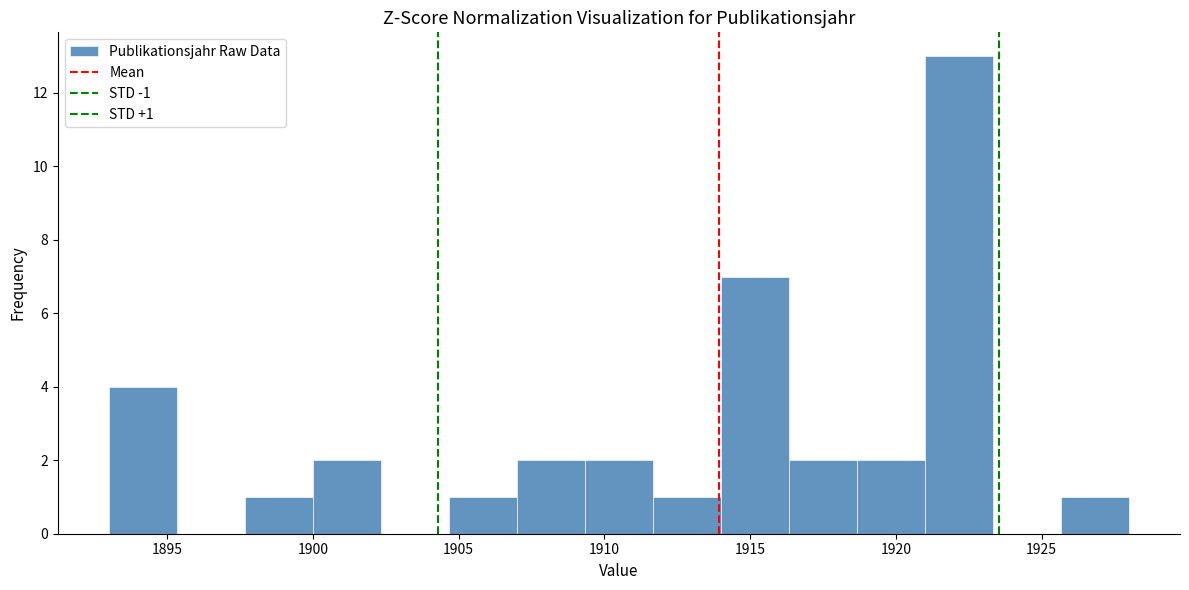

Over which range of the x-axis is the bar tallest?

1921.0 to 1923.5